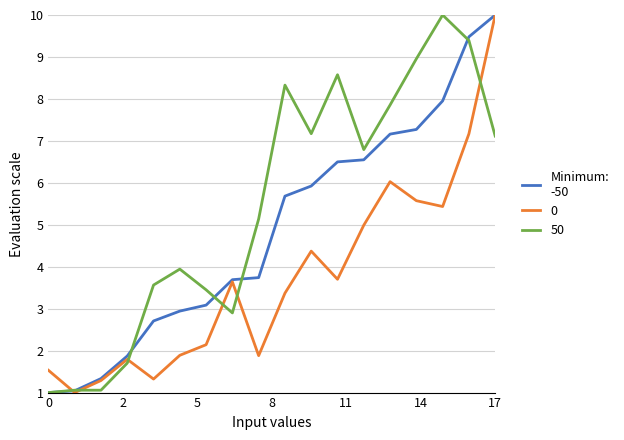

What is the minimum value shown in the chart?

1.0